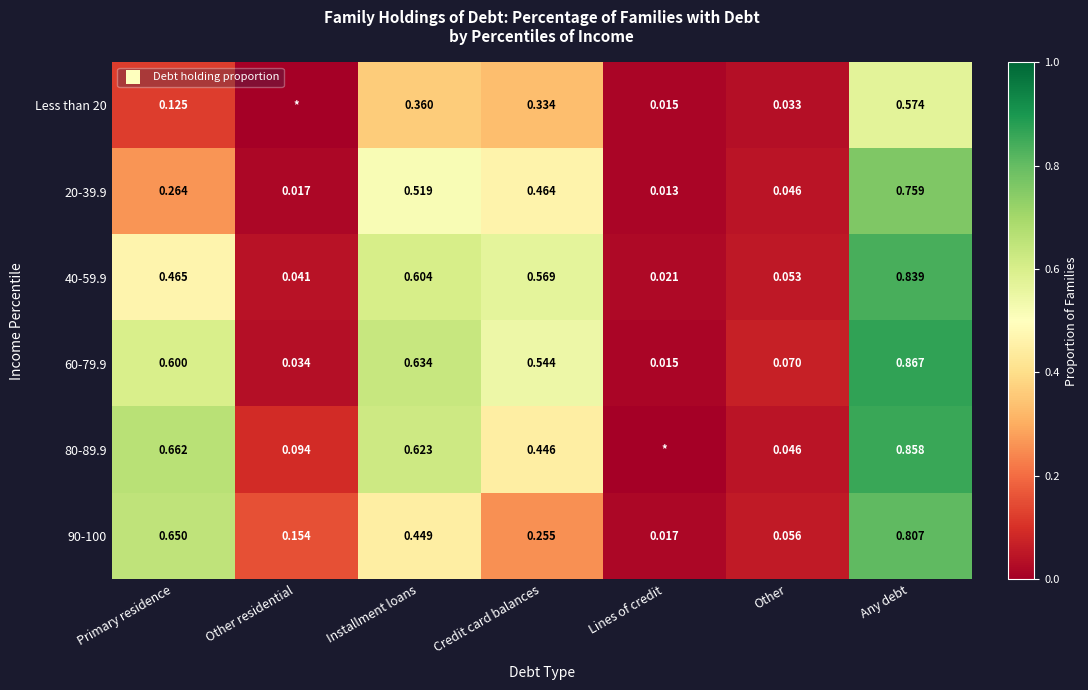

Is the value of 20-39.9 at Credit card balances greater than the value of 90-100 at Lines of credit?

Yes